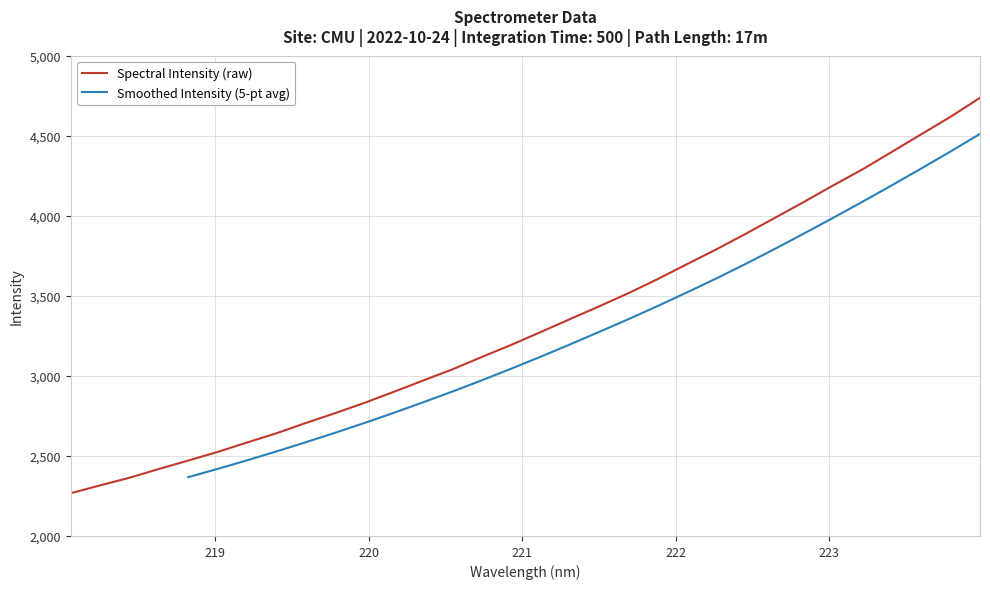

Reading left to right, extract all data points from this chart.

218.0596=2267.4	218.2508=2316.0	218.442=2363.8	218.6332=2418.4	218.8244=2471.2	219.0156=2524.8	219.2067=2583.6	219.3979=2641.1	219.589=2705.3	219.7801=2766.8	219.9712=2831.1	220.1623=2900.0	220.3533=2970.7	220.5444=3040.6	220.7354=3117.7	220.9264=3193.2	221.1174=3272.8	221.3083=3353.7	221.4993=3434.0	221.6902=3516.1	221.8812=3604.6	222.0721=3697.8	222.263=3790.0	222.4538=3887.2	222.6447=3987.2	222.8355=4087.5	223.0264=4191.0	223.2172=4291.1	223.408=4400.1	223.5987=4509.9	223.7895=4619.0	223.9802=4737.0